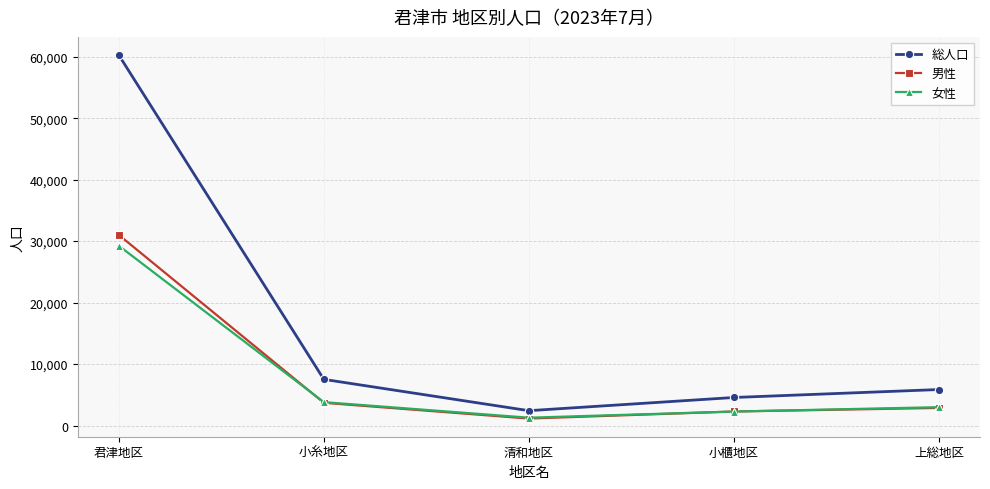

How many values in the 男性 series are below 2868?

2